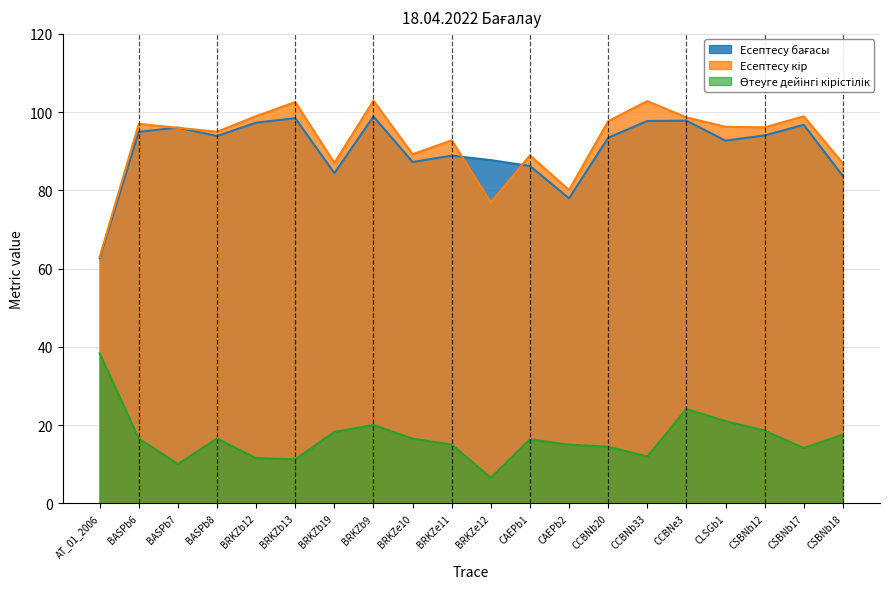

Count the number of categories in the chart.

20